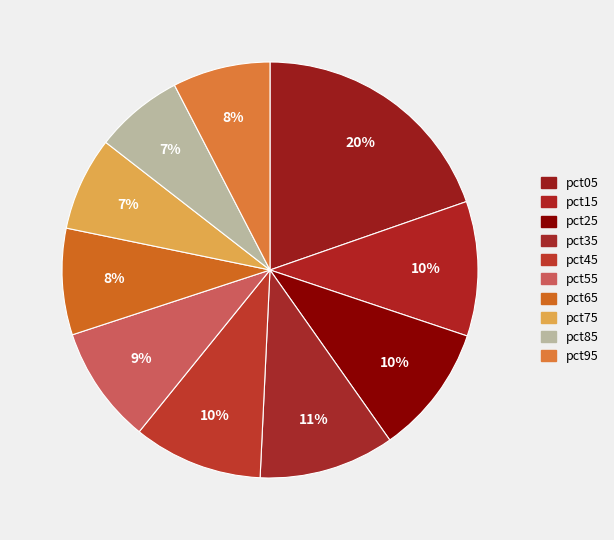

How many segments does this pie chart have?

10